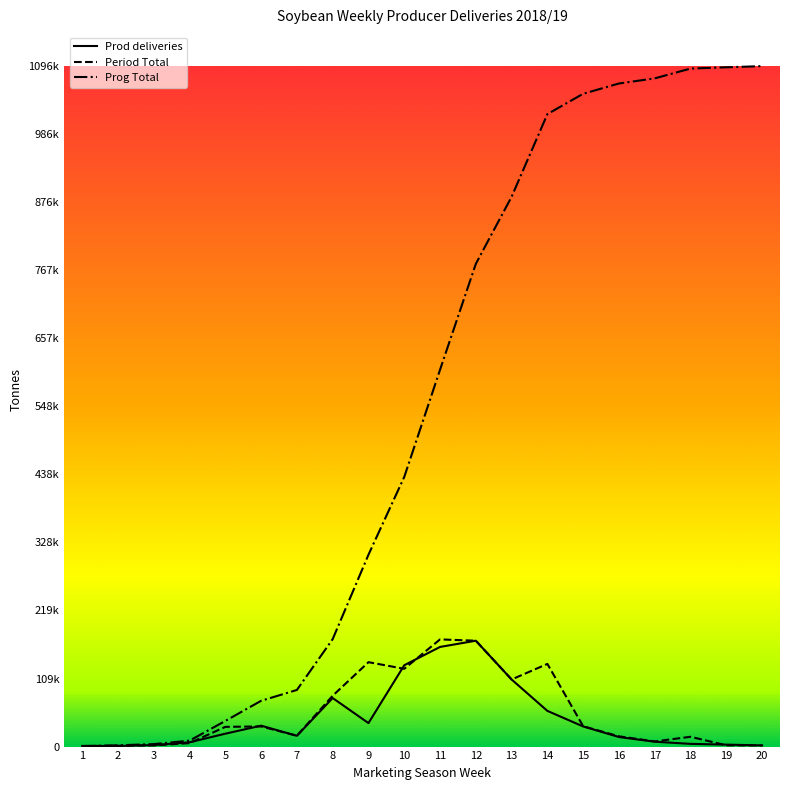

Between which two adjacent categories do Prod deliveries and Period Total first intersect?

1 and 2